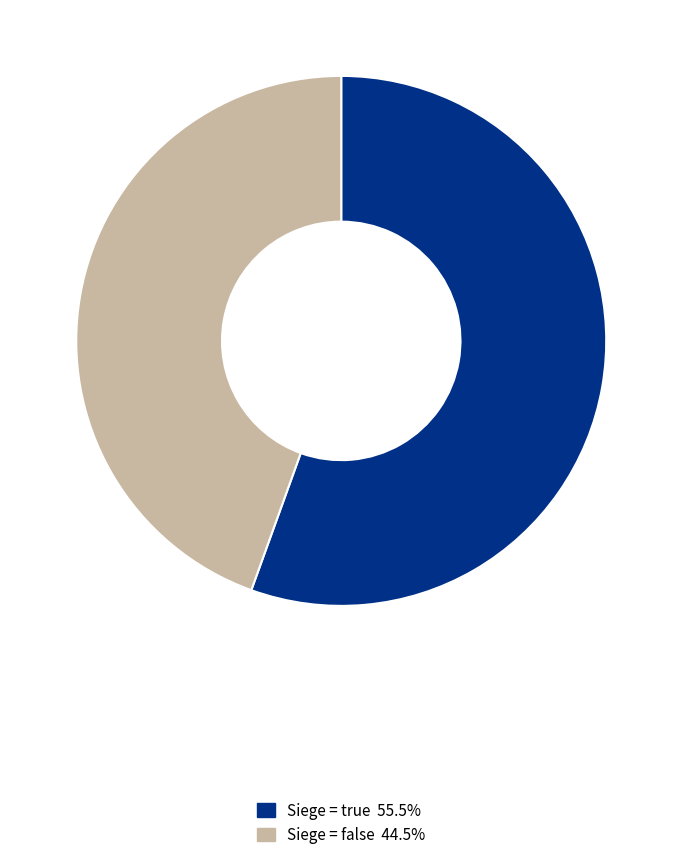

Is there a majority slice in this chart?

Yes